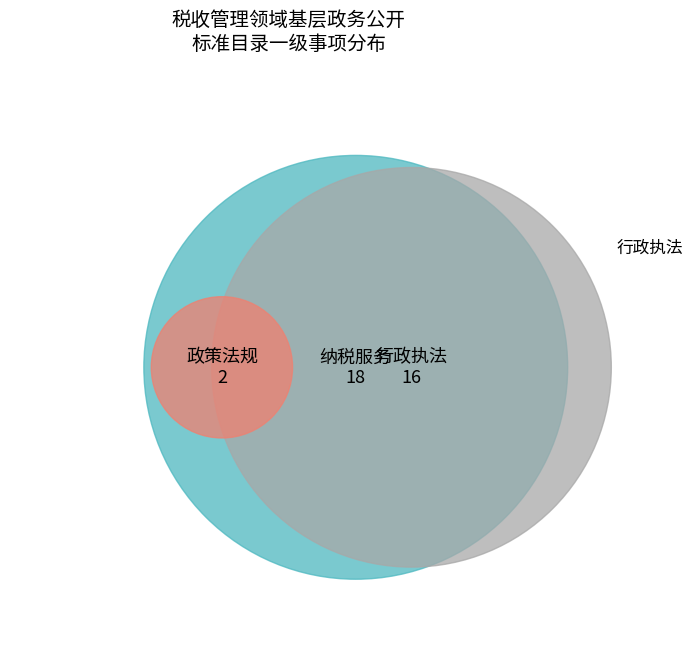

Between 行政执法 and 纳税服务, which is larger?

纳税服务